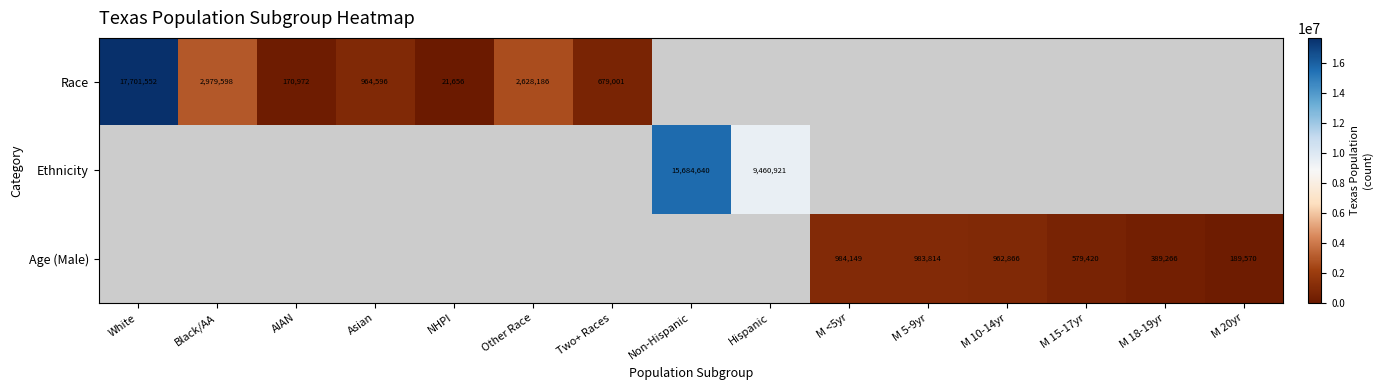

What is the maximum value shown in the chart?

17701552.0